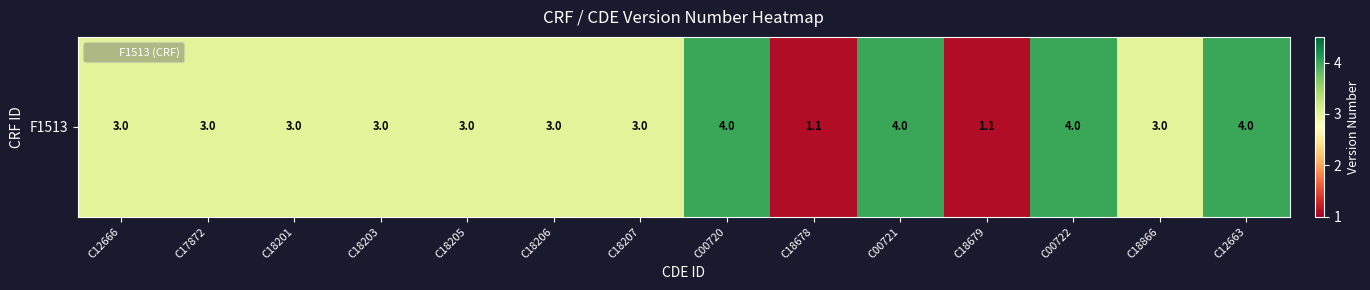

Approximately how many times larger is the value at C17872 compared to C18207?

1.0